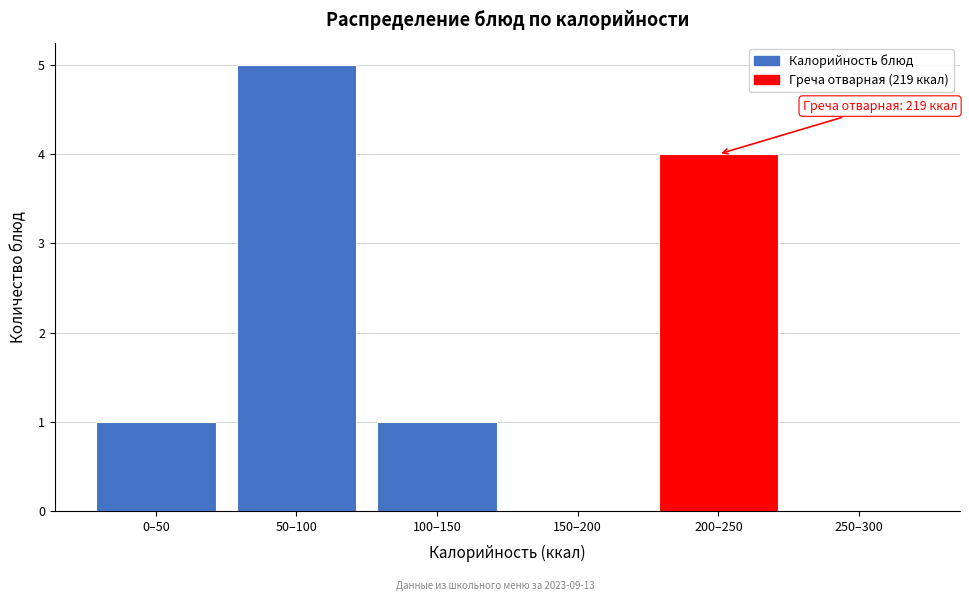

Reading left to right, transcribe all the data shown in this chart.

0–50=1	50–100=5	100–150=1	150–200=0	200–250=4	250–300=0